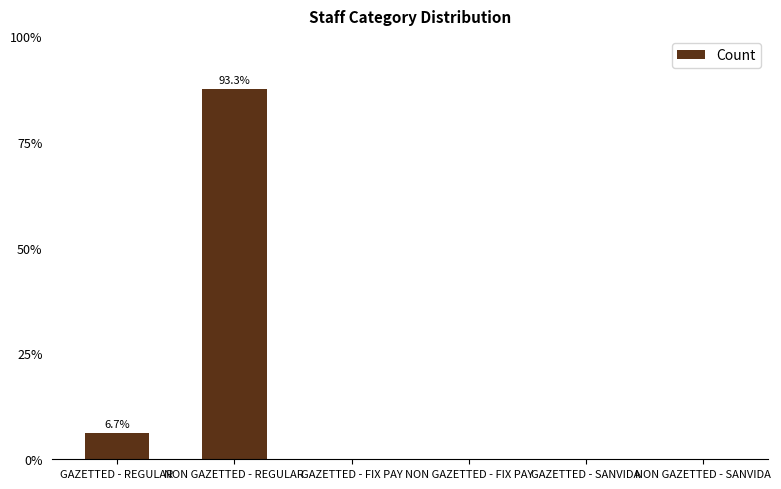

What is the change in value from GAZETTED - REGULAR to GAZETTED - FIX PAY?

-1